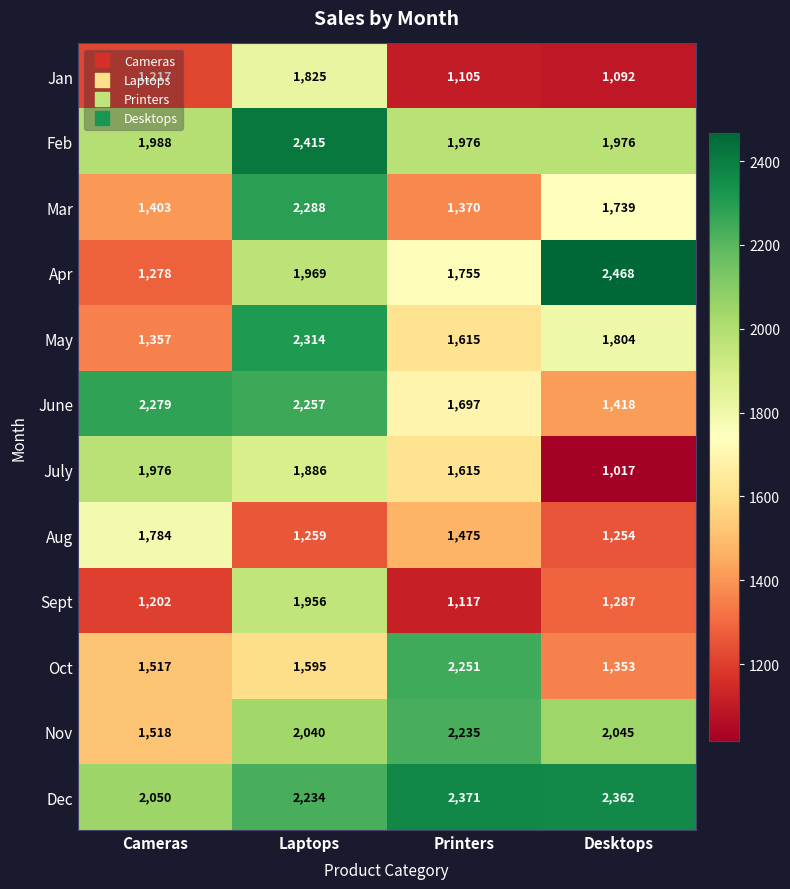

How many values in the Mar series are below 1739?

2